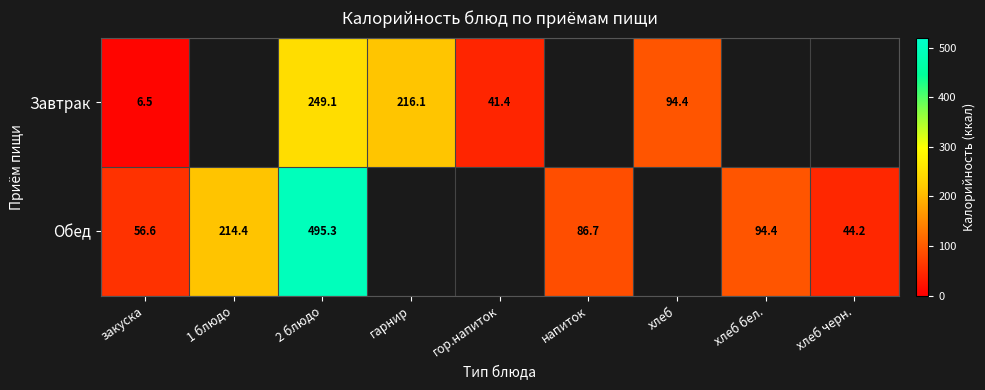

Rank the series at закуска from lowest to highest value.

Завтрак, Обед